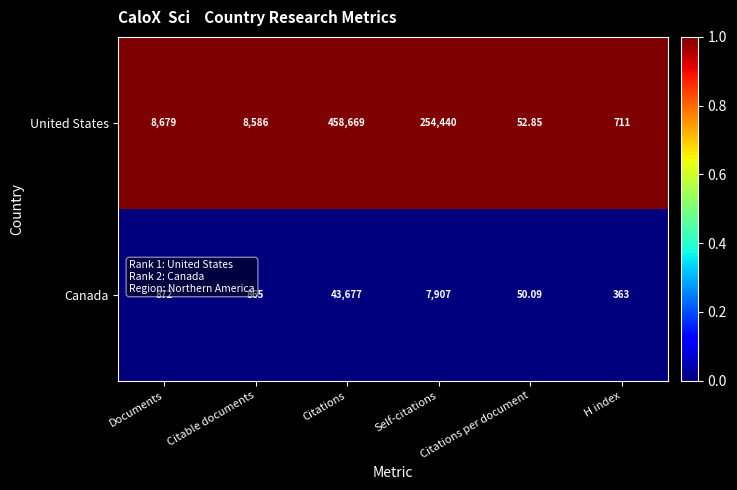

Which series has the largest total across all categories?

United States